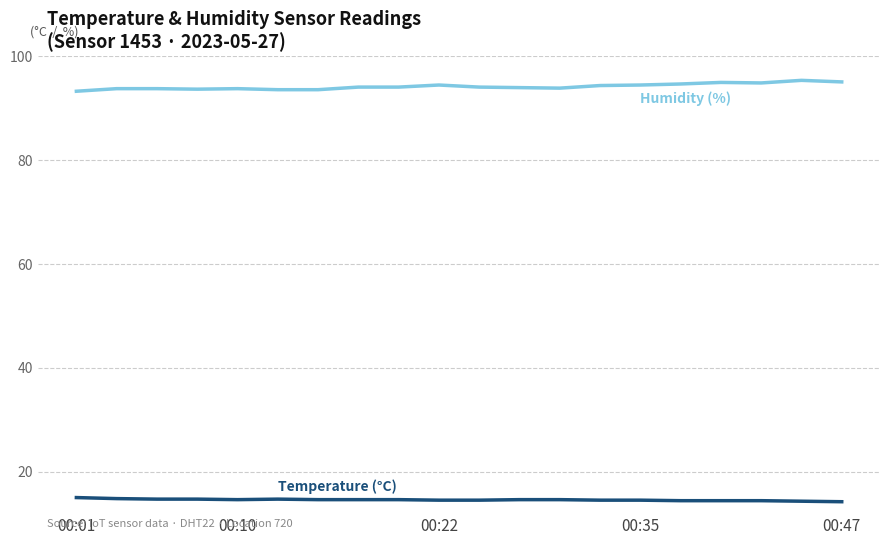

What is the maximum value shown in the chart?

95.4